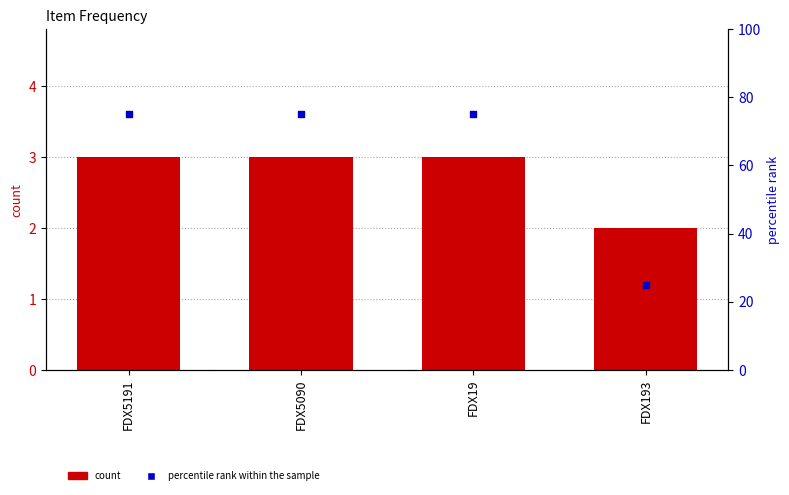

Which series has the largest total across all categories?

percentile rank within the sample